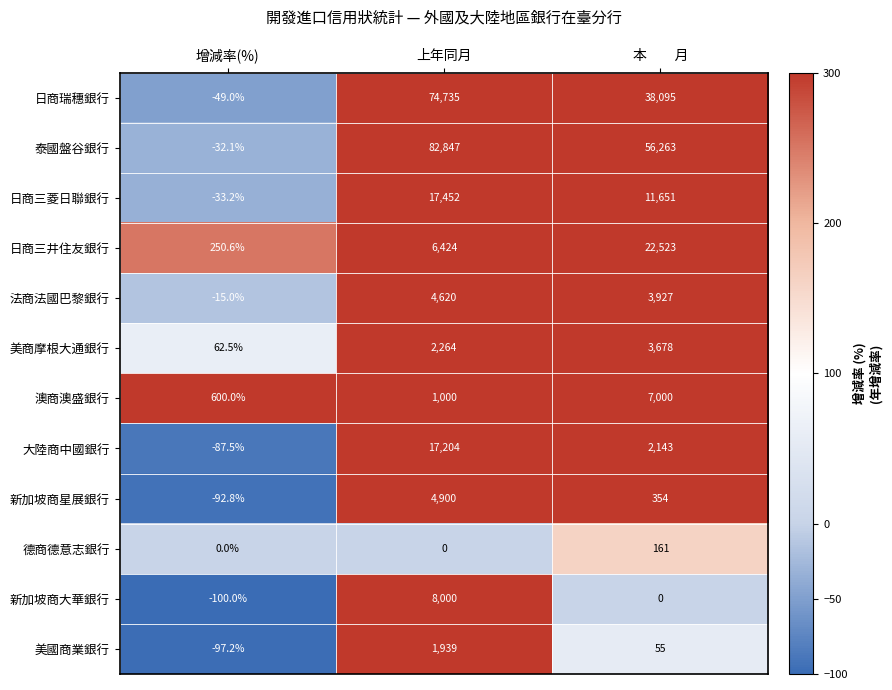

What is the sum of all 德商德意志銀行 values?

161.0